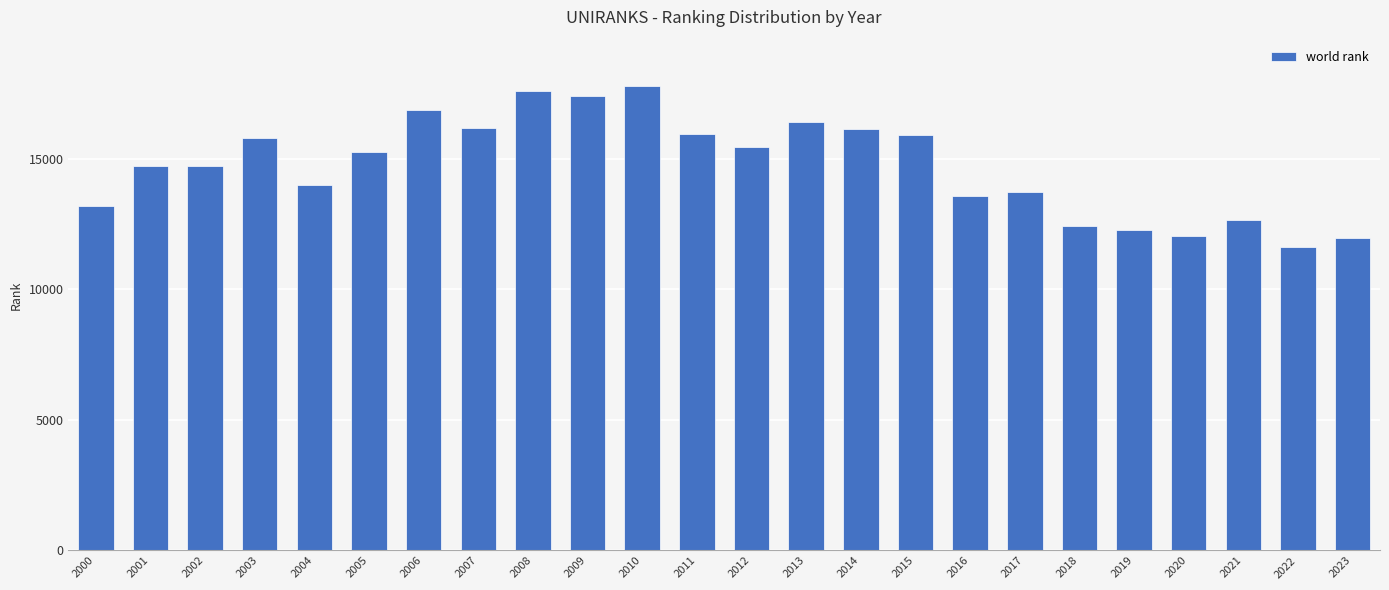

What is the change in value from 2009 to 2017?

-3672